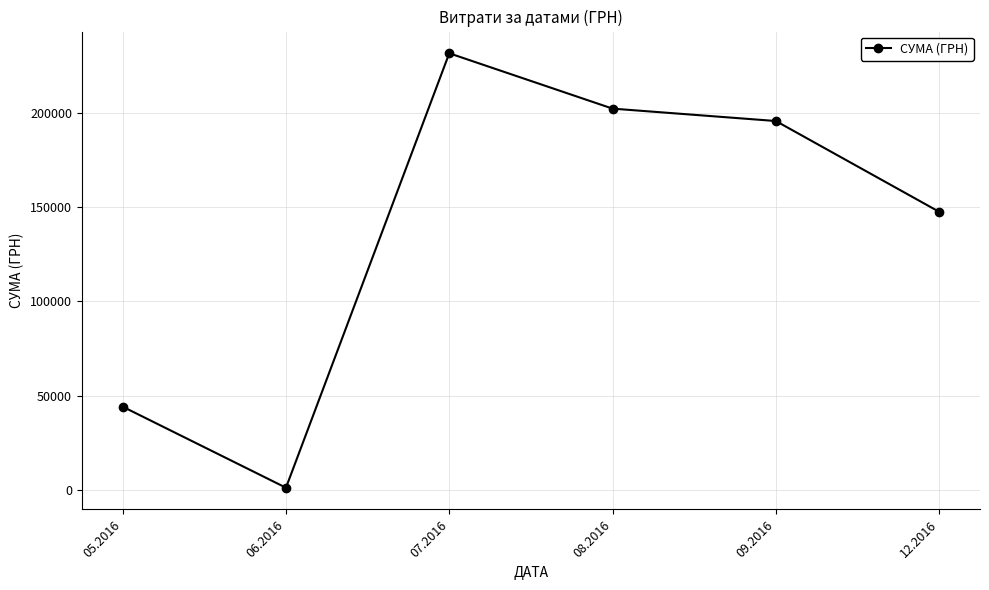

Is it true that the value at 05.2016 is 79258.4?

False